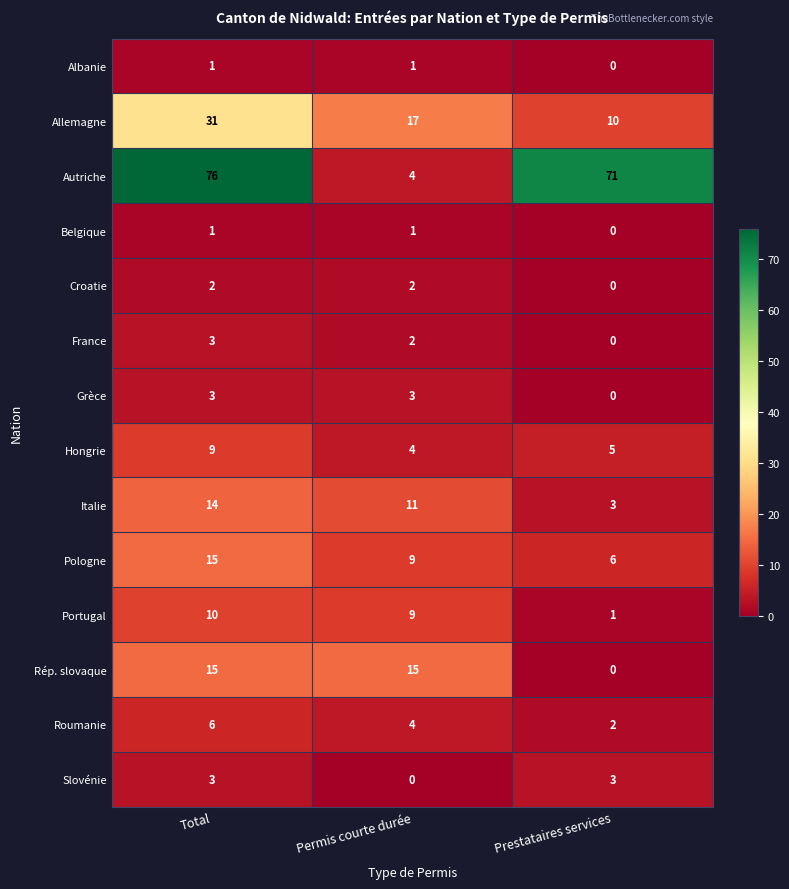

Between Total and Prestataires services, which series saw the biggest shift?

Allemagne